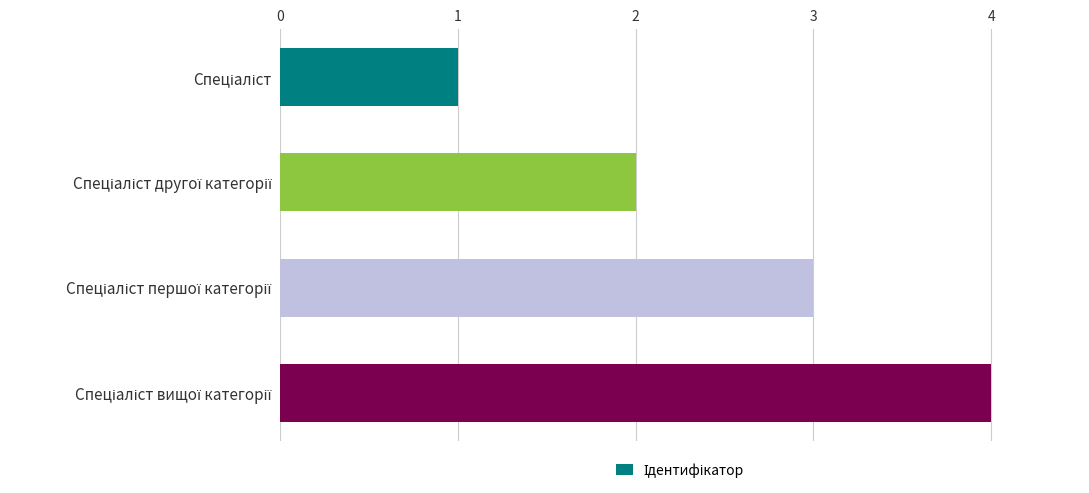

What is the sum of all values?

10